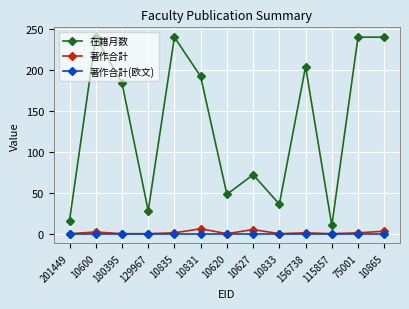

Rank the series by their maximum value, from highest to lowest.

在籍月数, 著作合計, 著作合計(欧文)